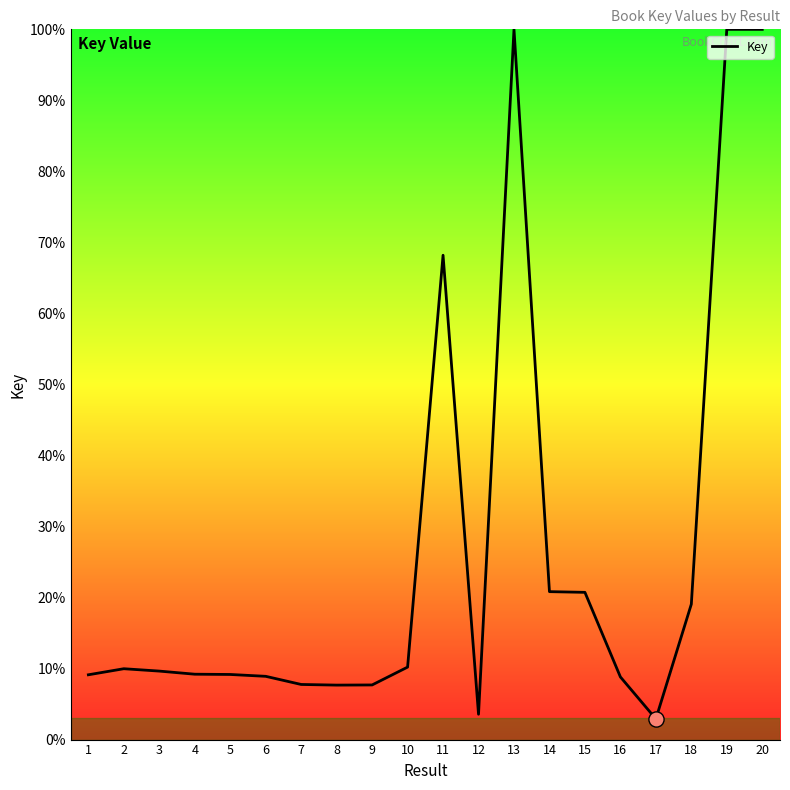

What is the change in value from 3 to 5?

-0.5